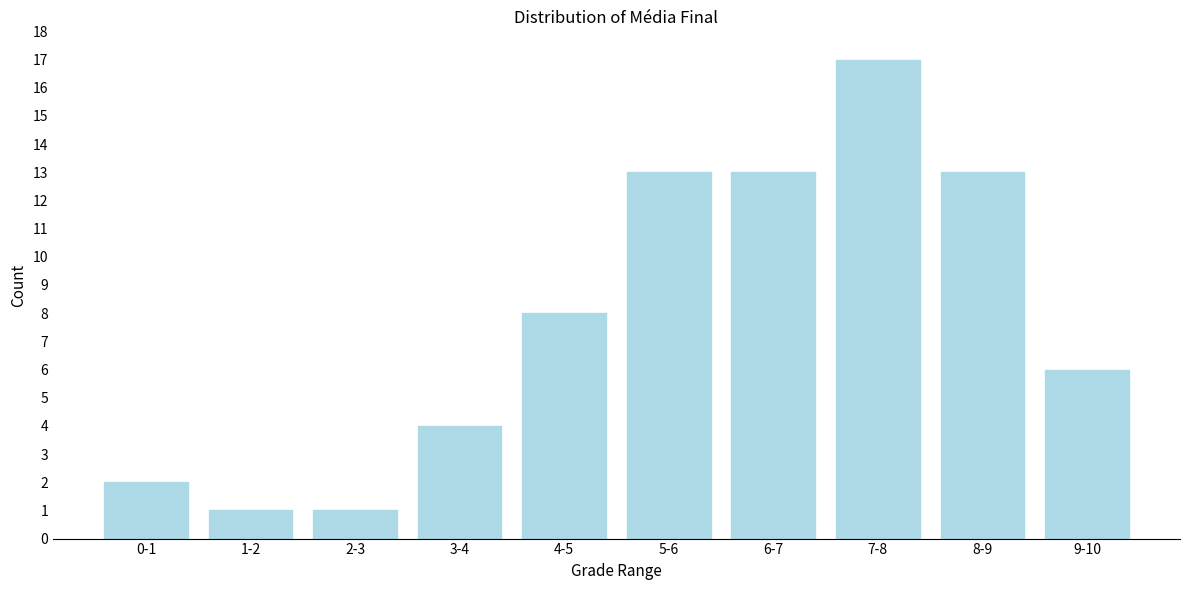

Reading left to right, list all the values displayed in this chart.

2	1	1	4	8	13	13	17	13	6